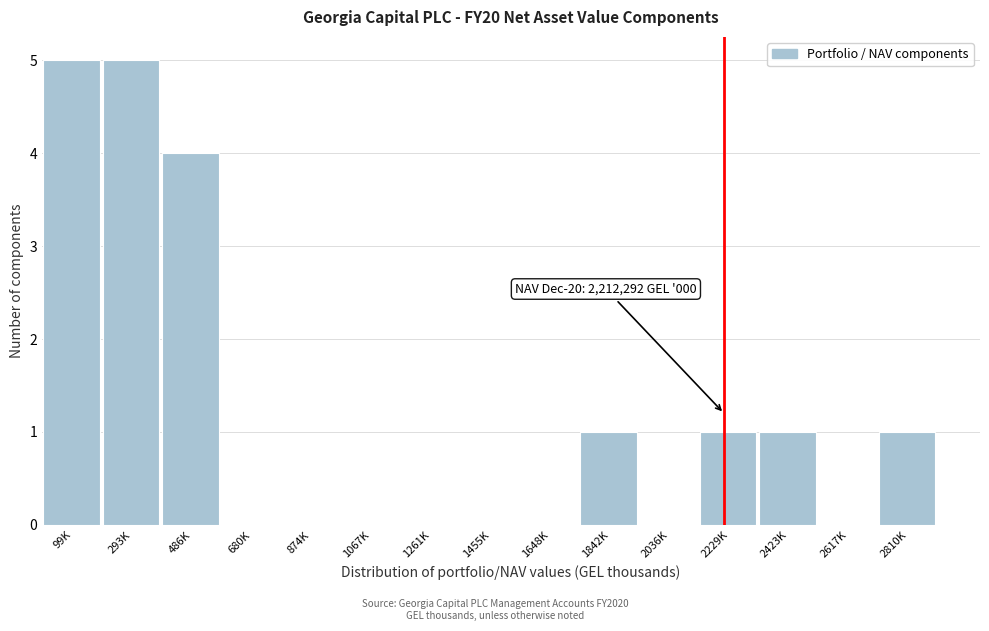

Reading left to right, transcribe all the data shown in this chart.

99K=5	293K=5	486K=4	680K=0	874K=0	1067K=0	1261K=0	1455K=0	1648K=0	1842K=1	2036K=0	2229K=1	2423K=1	2617K=0	2810K=1